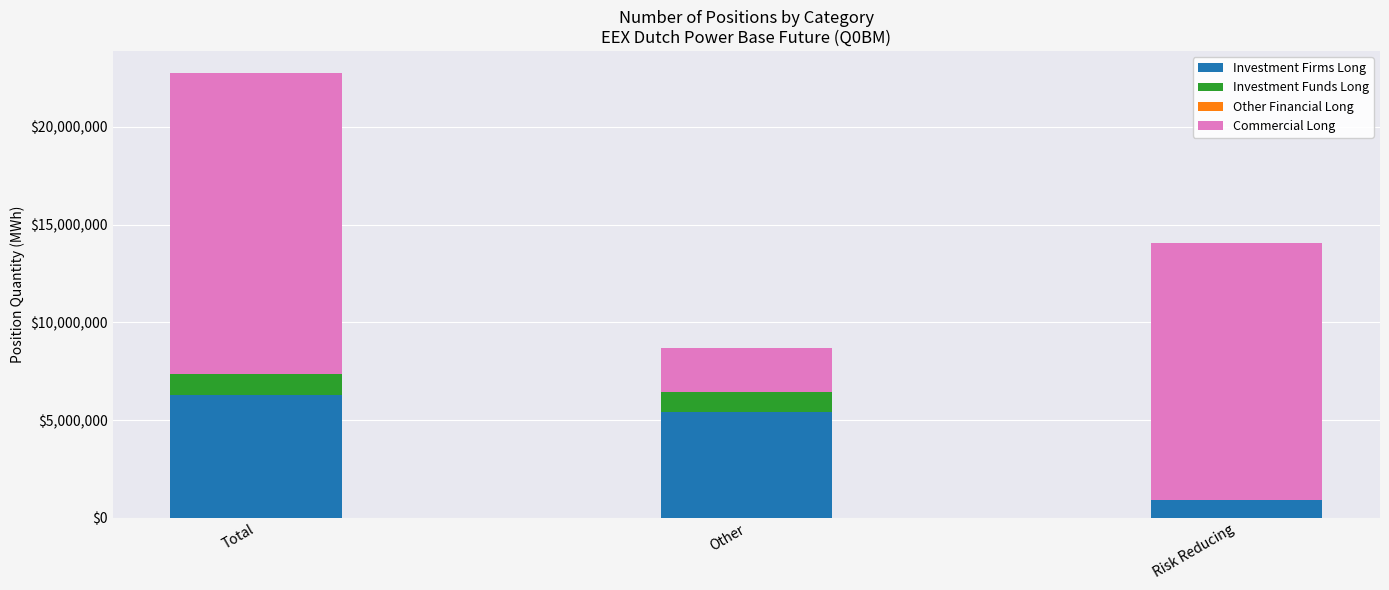

Which category has the highest value in the Investment Firms Long series?

Total